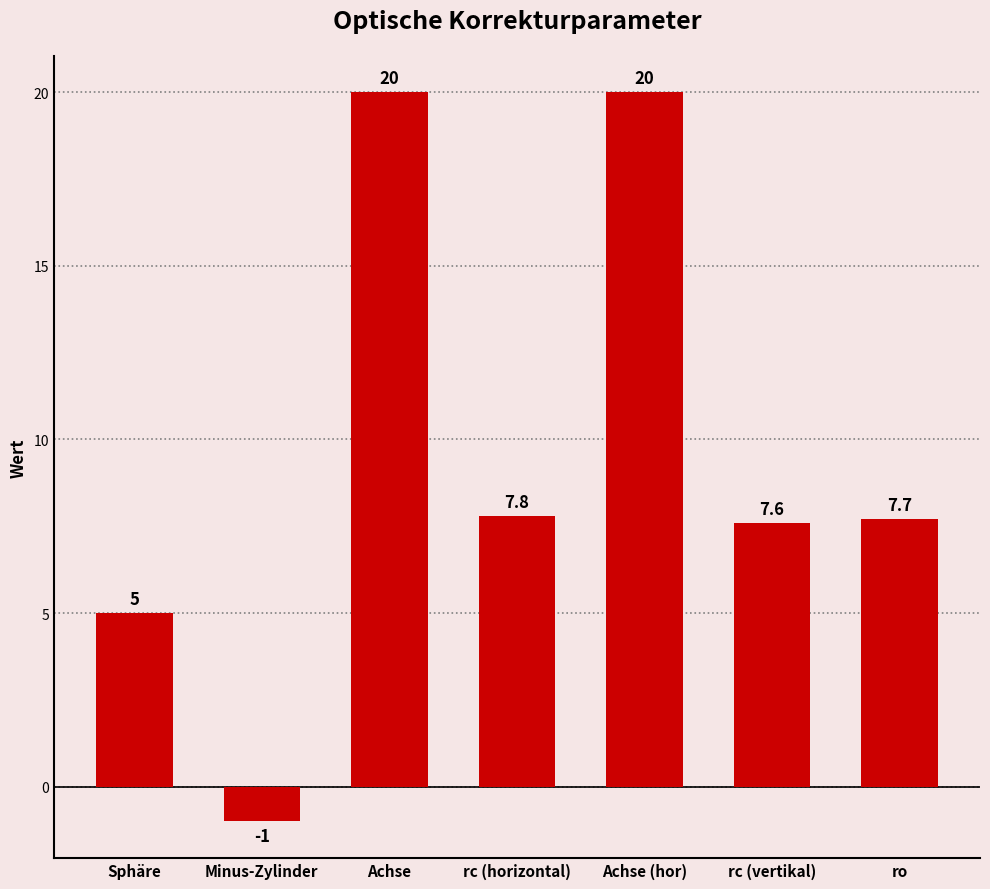

The chart shows a value of 20.0 at Achse. True or false?

True